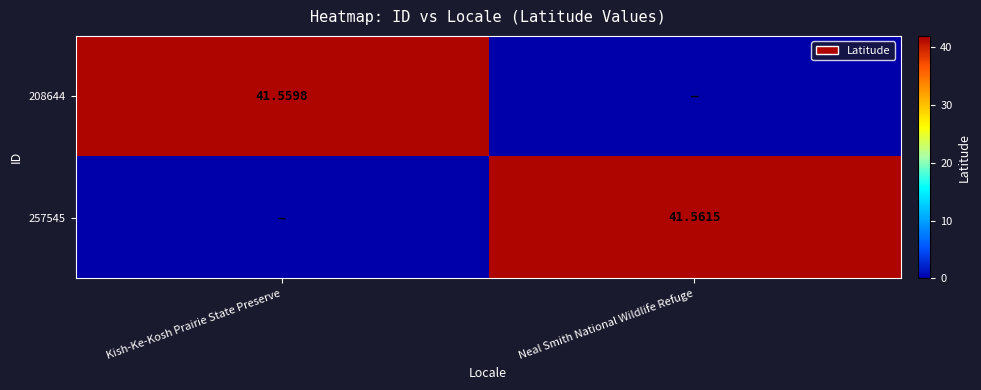

Is the value of 257545 at Neal Smith National Wildlife Refuge greater than the value of 208644 at Kish-Ke-Kosh Prairie State Preserve?

Yes